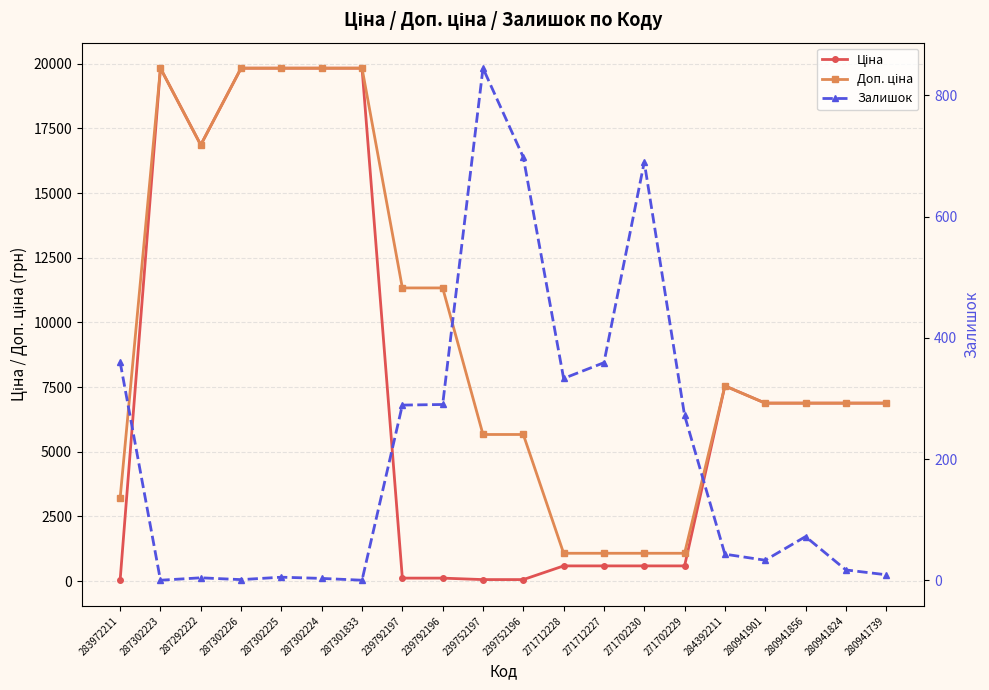

How many categories are shown in the chart?

20